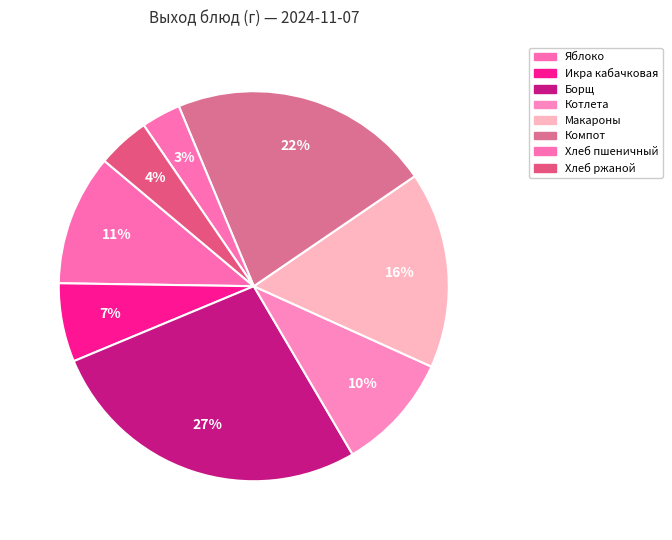

Count the number of slices in the pie.

8